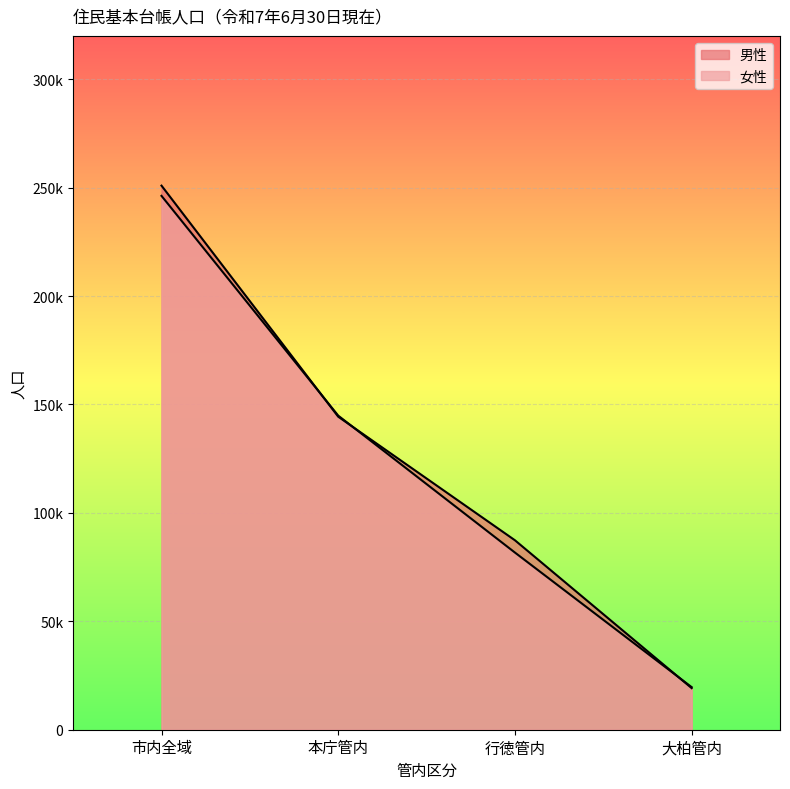

At which label does 男性 first exceed 144365?

市内全域